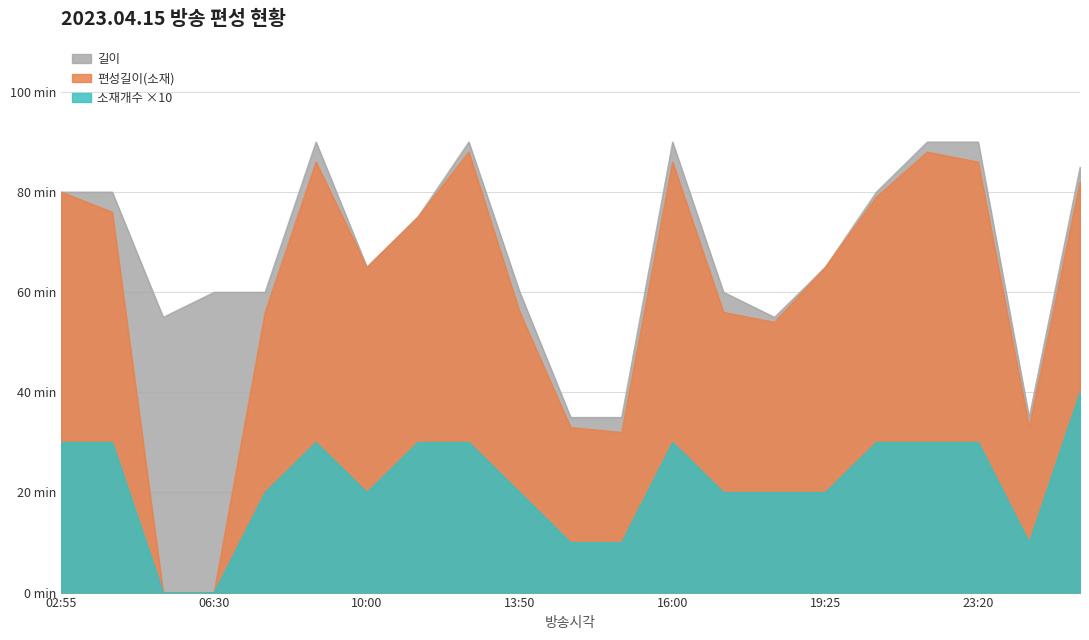

What position from the left is 15:25?

12